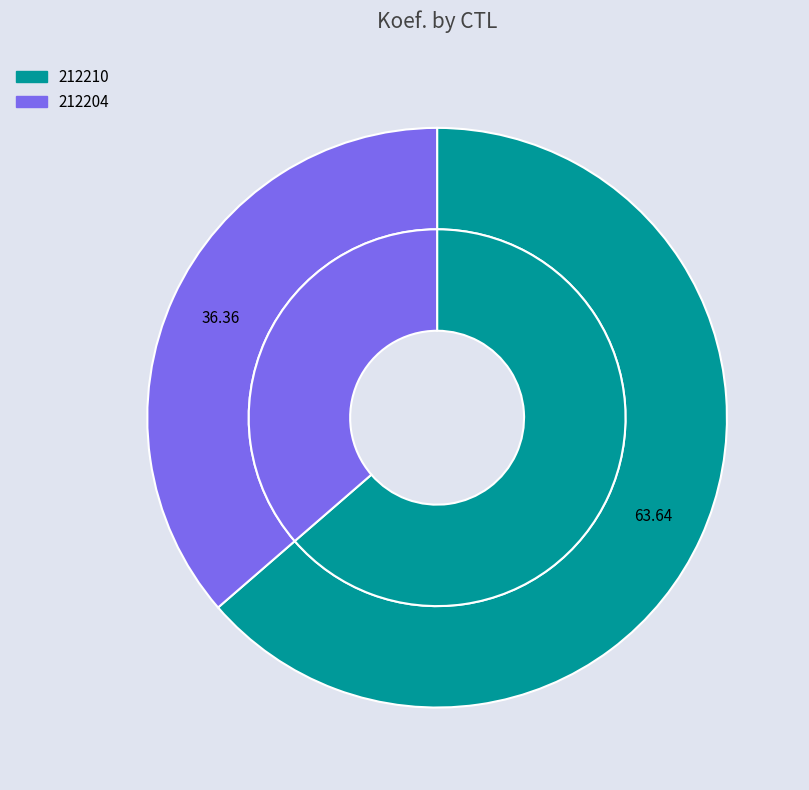

Approximately how many times larger is the value at 212204 compared to 212210?

0.6